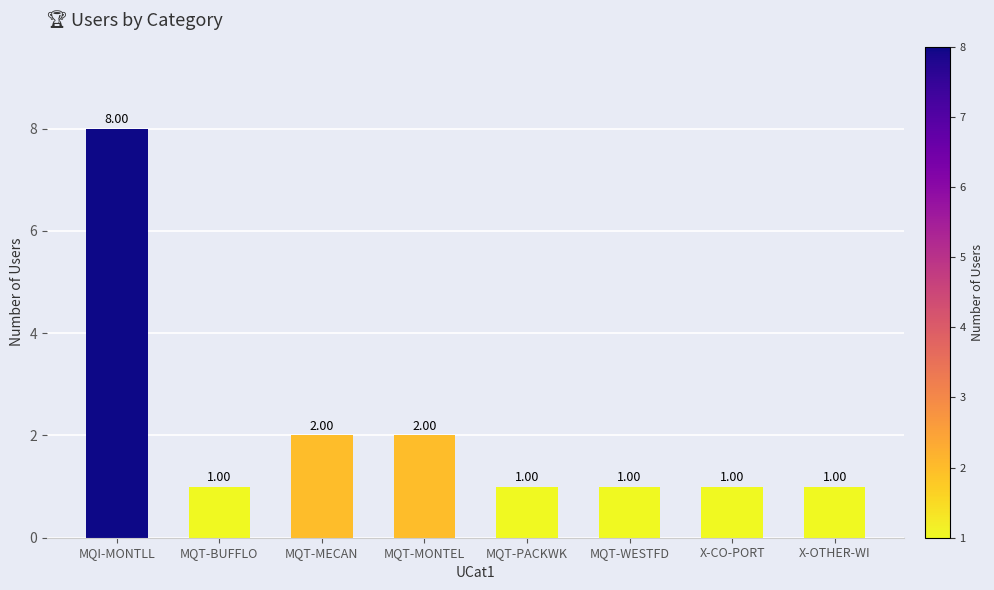

What is the label of the 2nd bar from the left?

MQT-BUFFLO